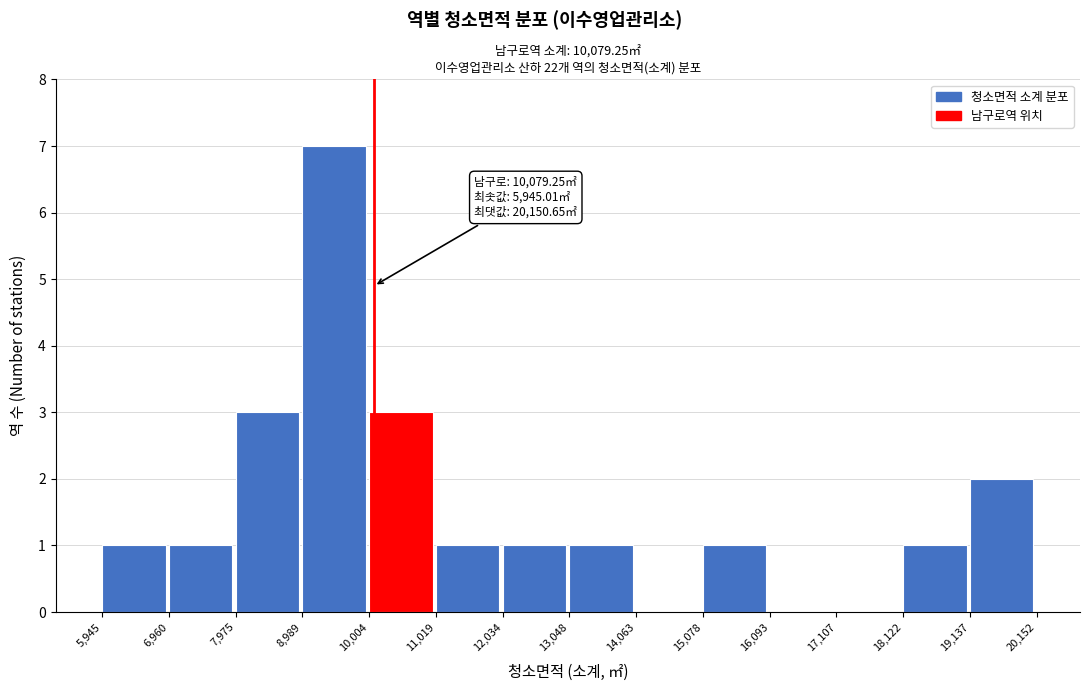

Which range on the x-axis has the tallest bar?

8,989 to 10,004